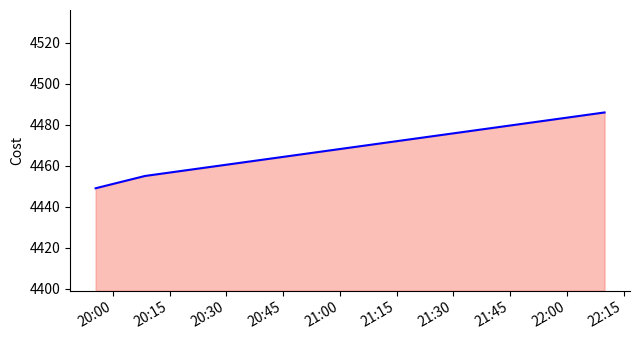

What is the sum of all values?

13390